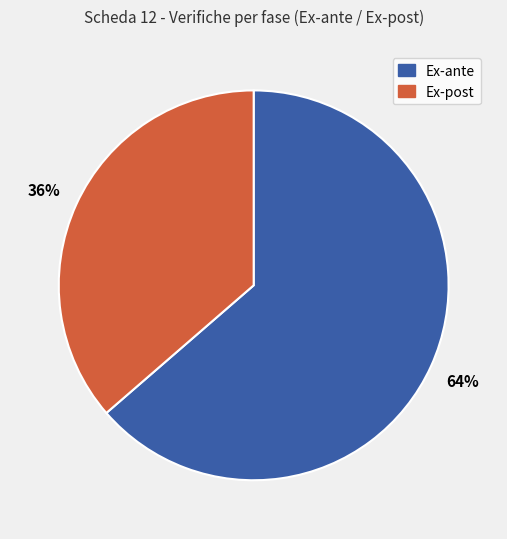

Which category has the smallest portion of the pie?

Ex-post